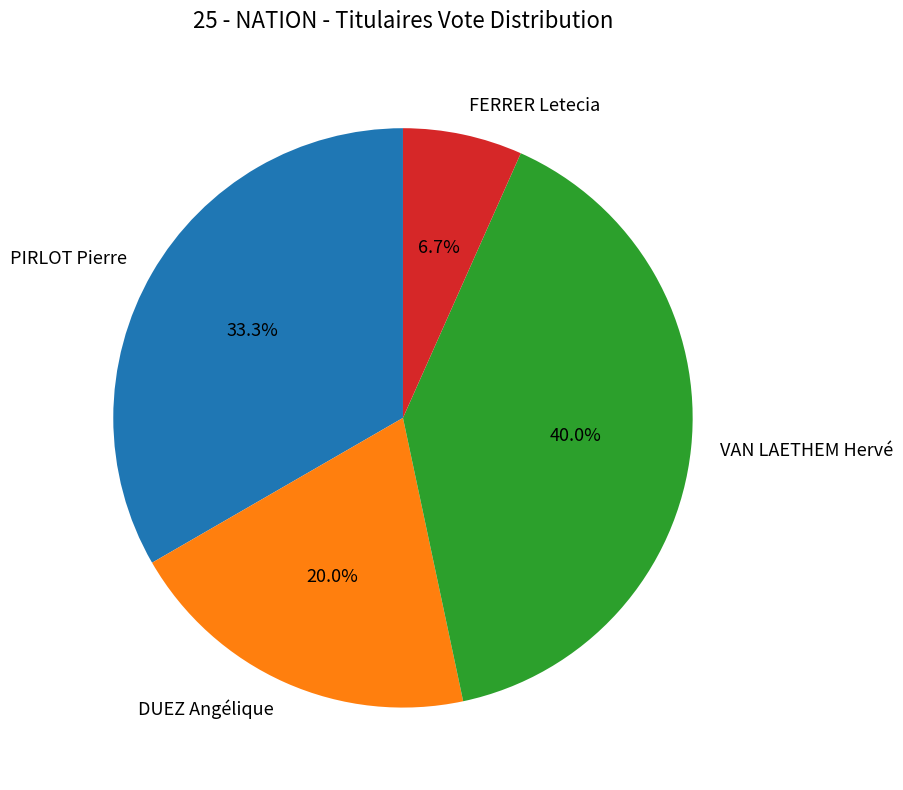

Combined, do PIRLOT Pierre and FERRER Letecia account for over 50%?

No